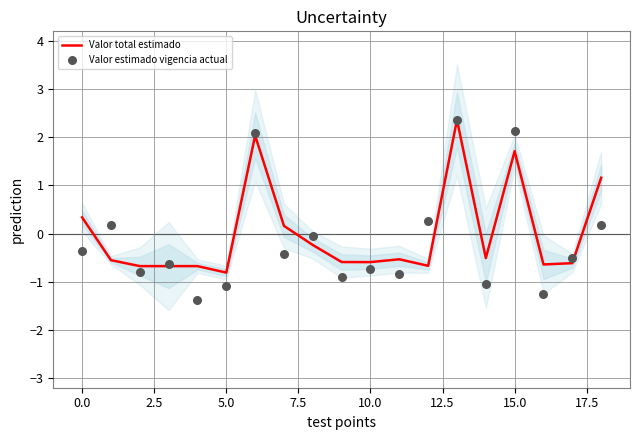

At how many categories does at least one series exceed 2?

3